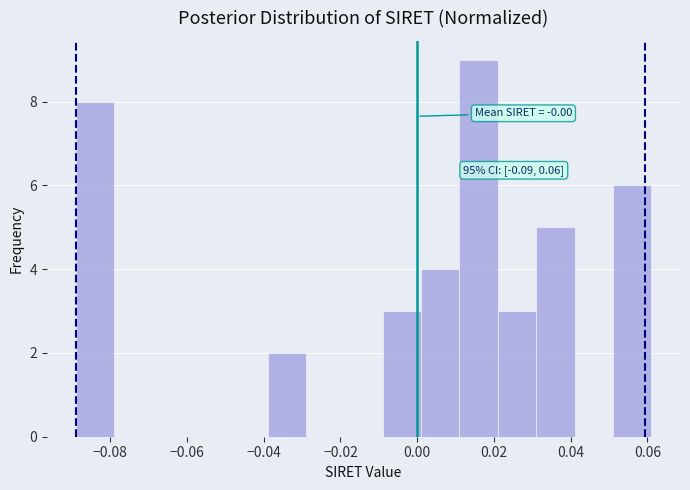

Over which range of the x-axis is the bar tallest?

0.012 to 0.022